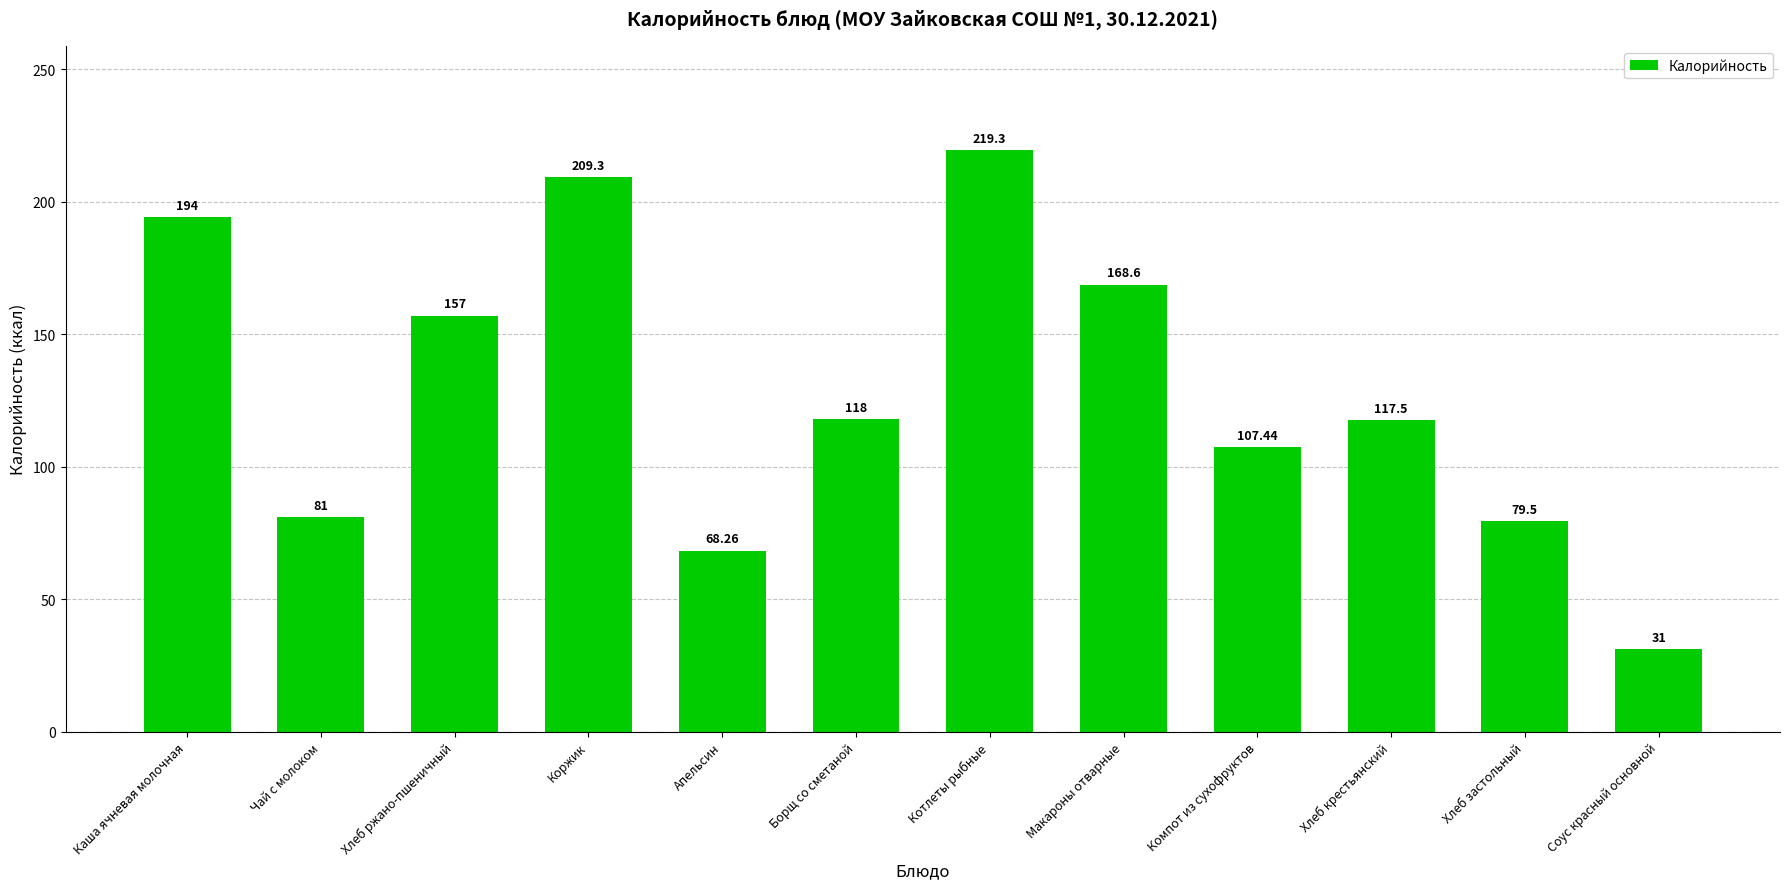

Is it true that the value at Хлеб крестьянский is 117.5?

True